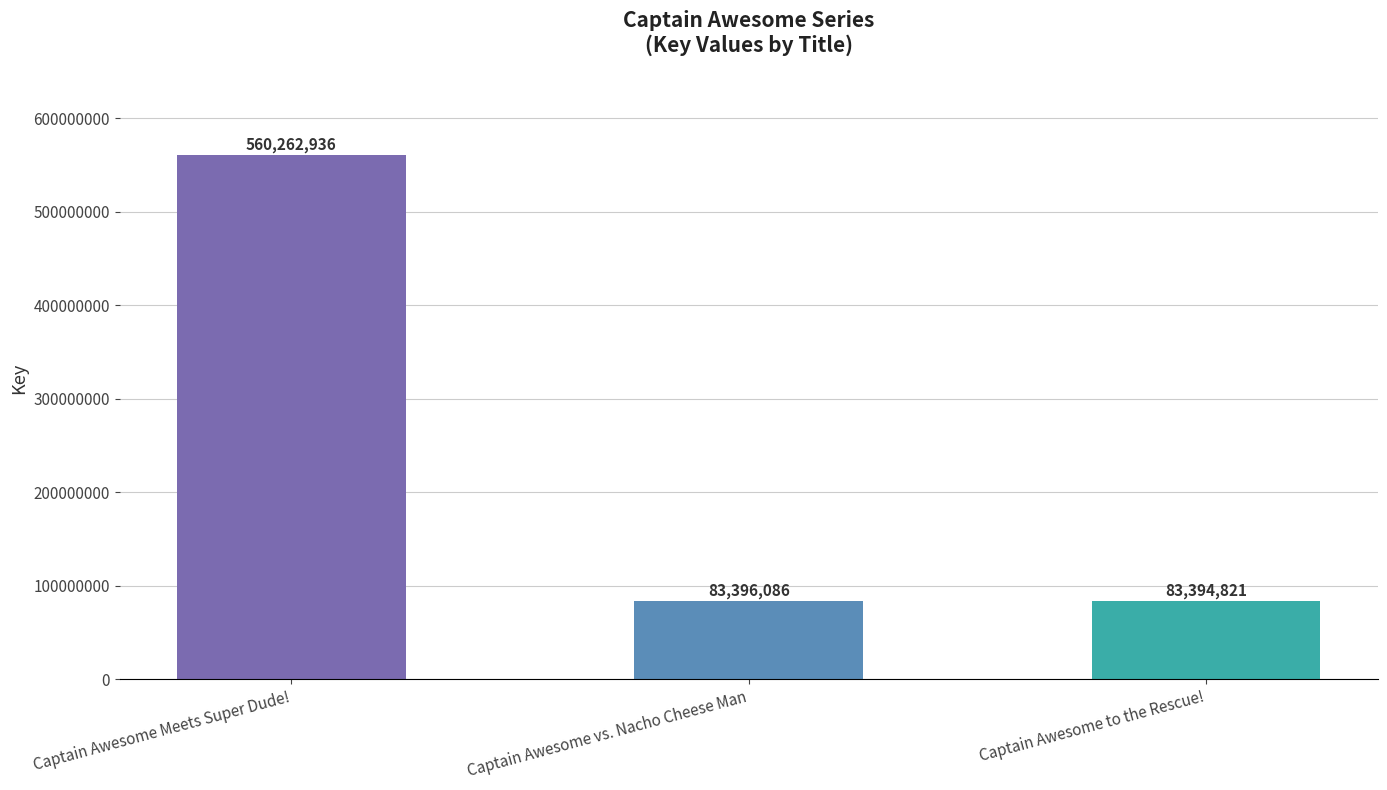

What position from the right is Captain Awesome to the Rescue!?

1